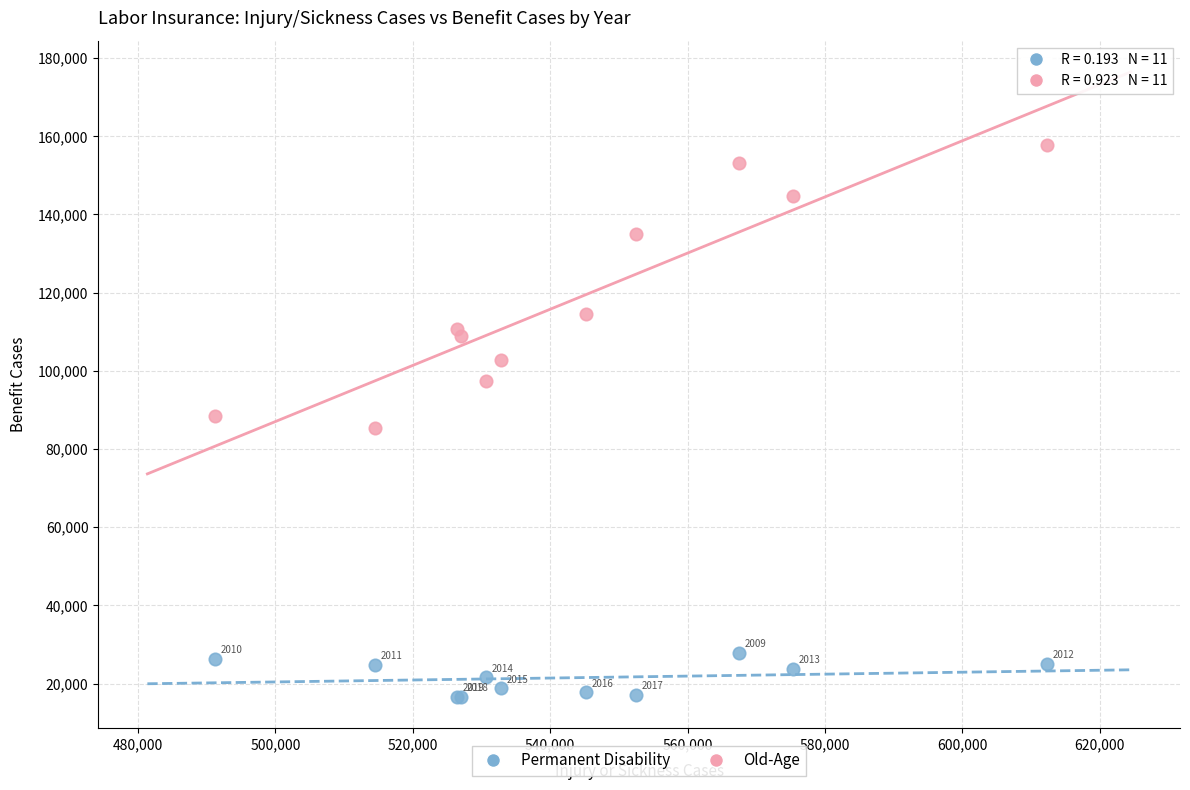

In the Permanent Disability series, what Y value is closest to 22217?

21652